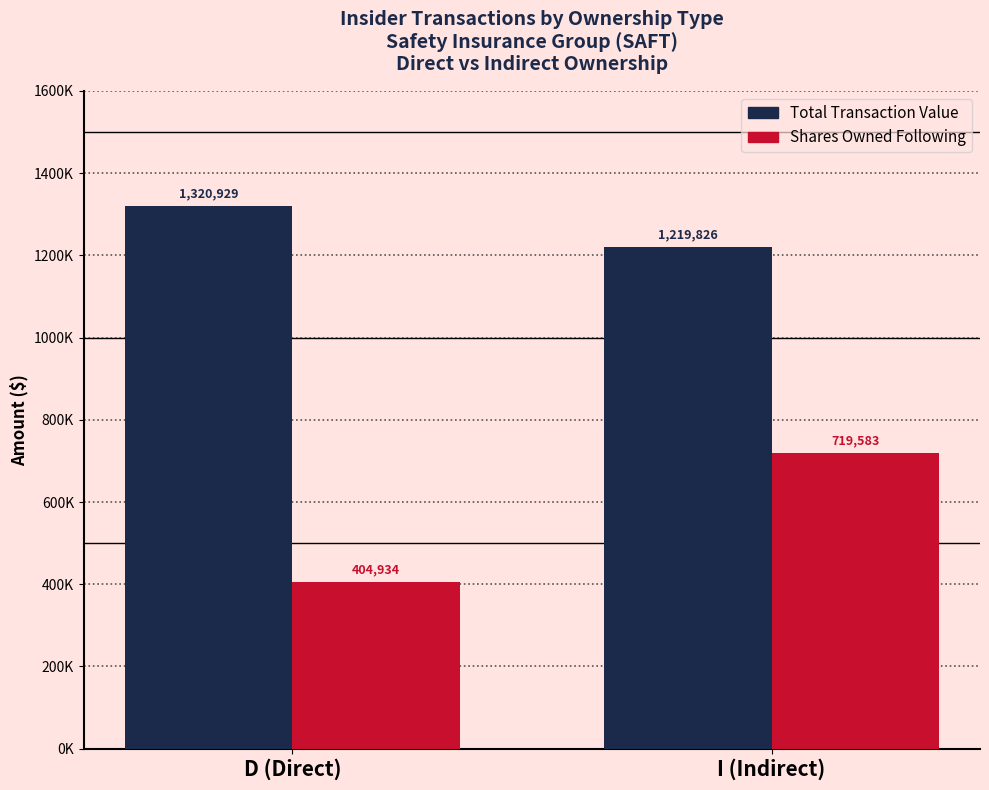

What is the label of the 1st bar from the right?

I (Indirect)